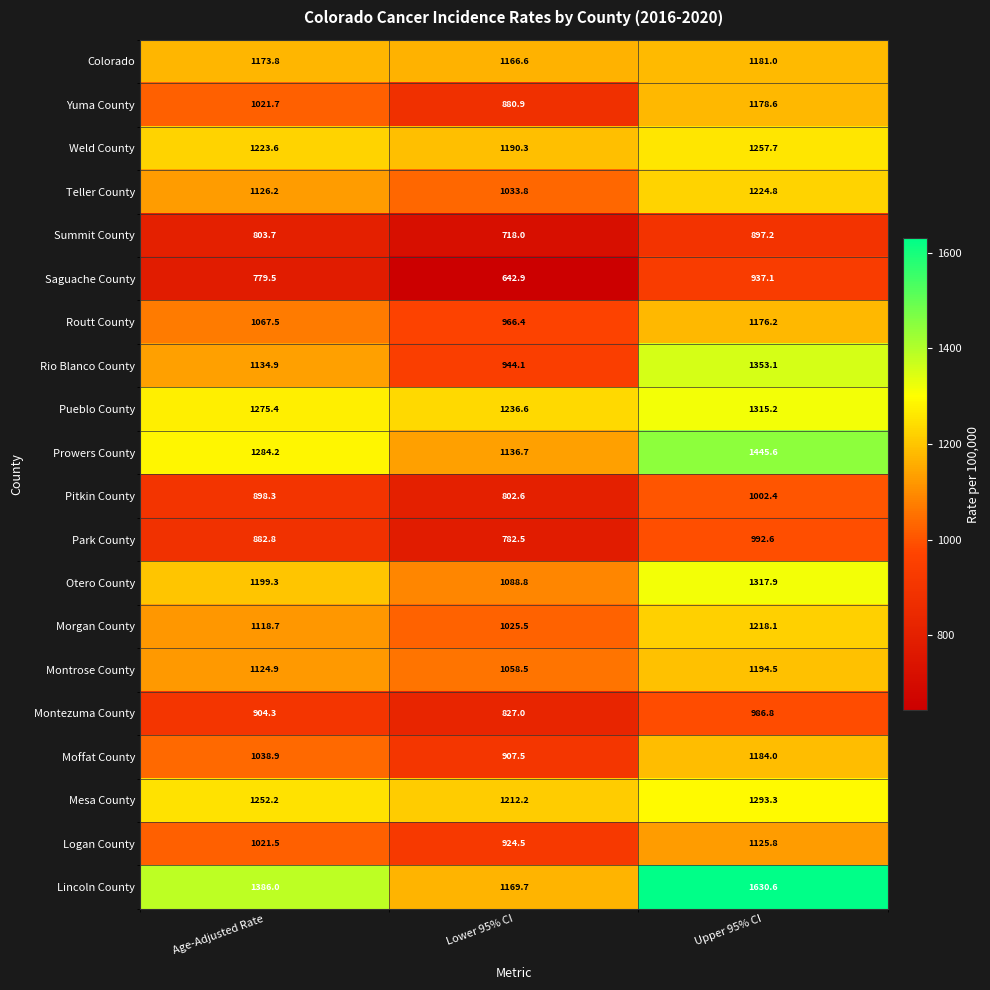

Which series has the widest spread of values?

Lincoln County